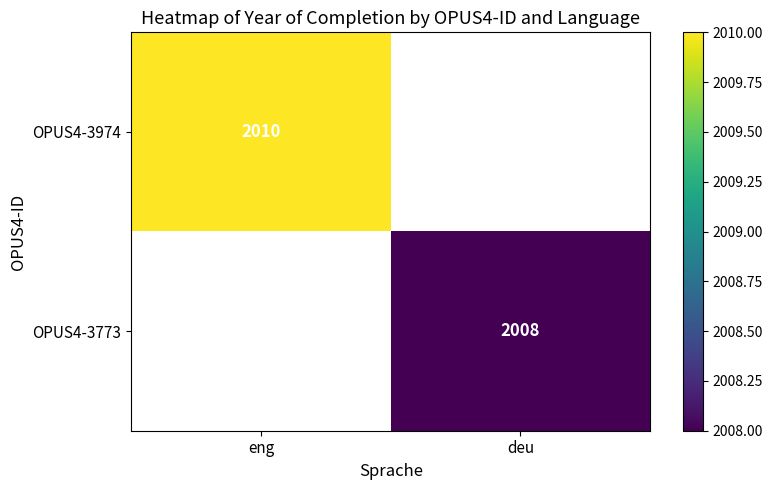

How many categories are shown in the chart?

2